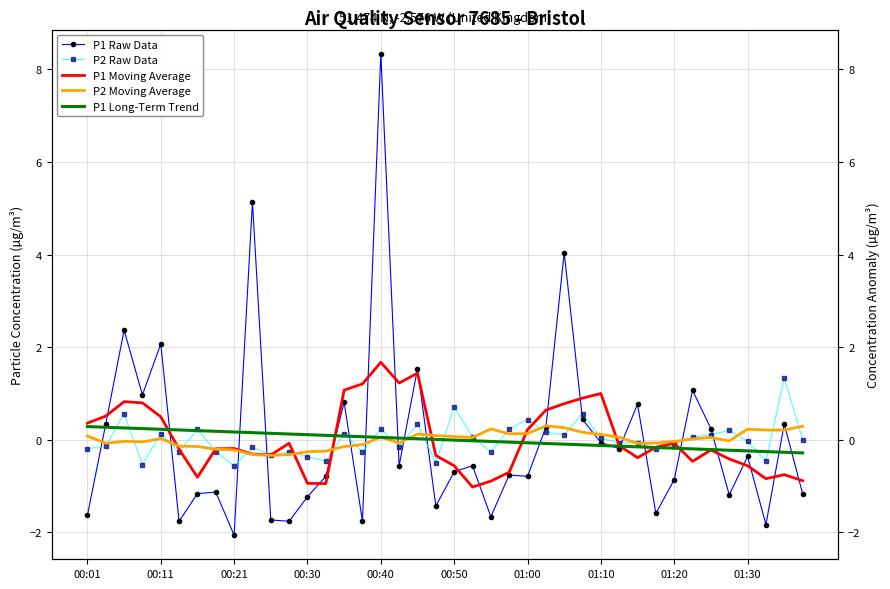

What are all the series names shown in the legend?

P1 Raw Data, P2 Raw Data, P1 Moving Average, P2 Moving Average, P1 Long-Term Trend